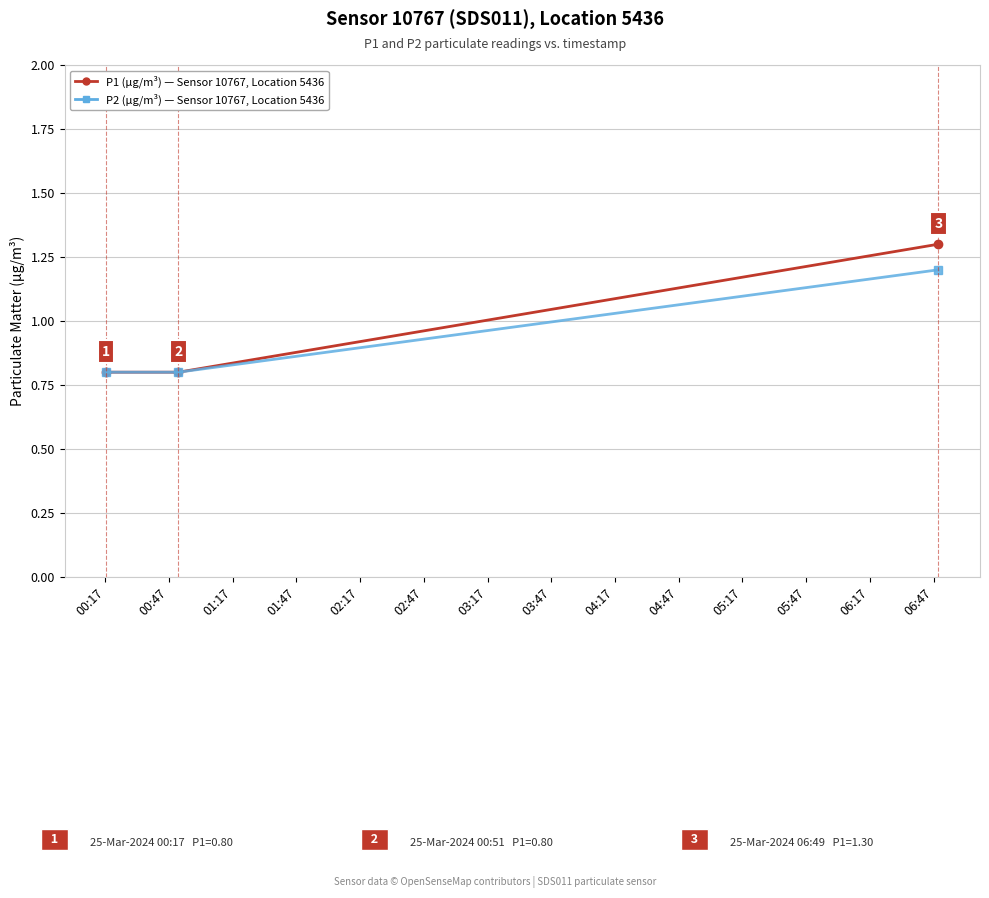

What is the smallest value displayed?

0.8